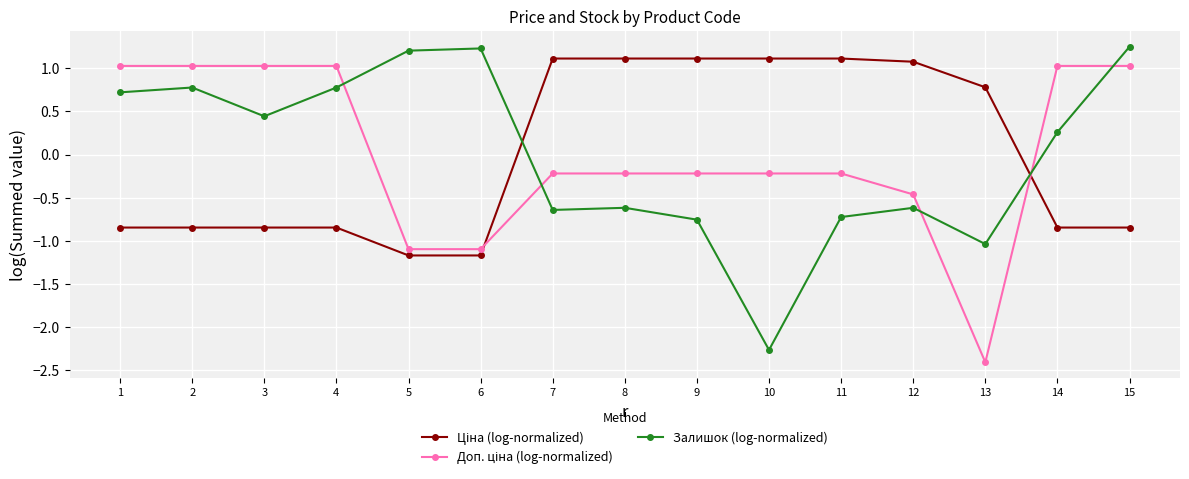

At which category does Залишок (log-normalized) reach its first local valley?

3